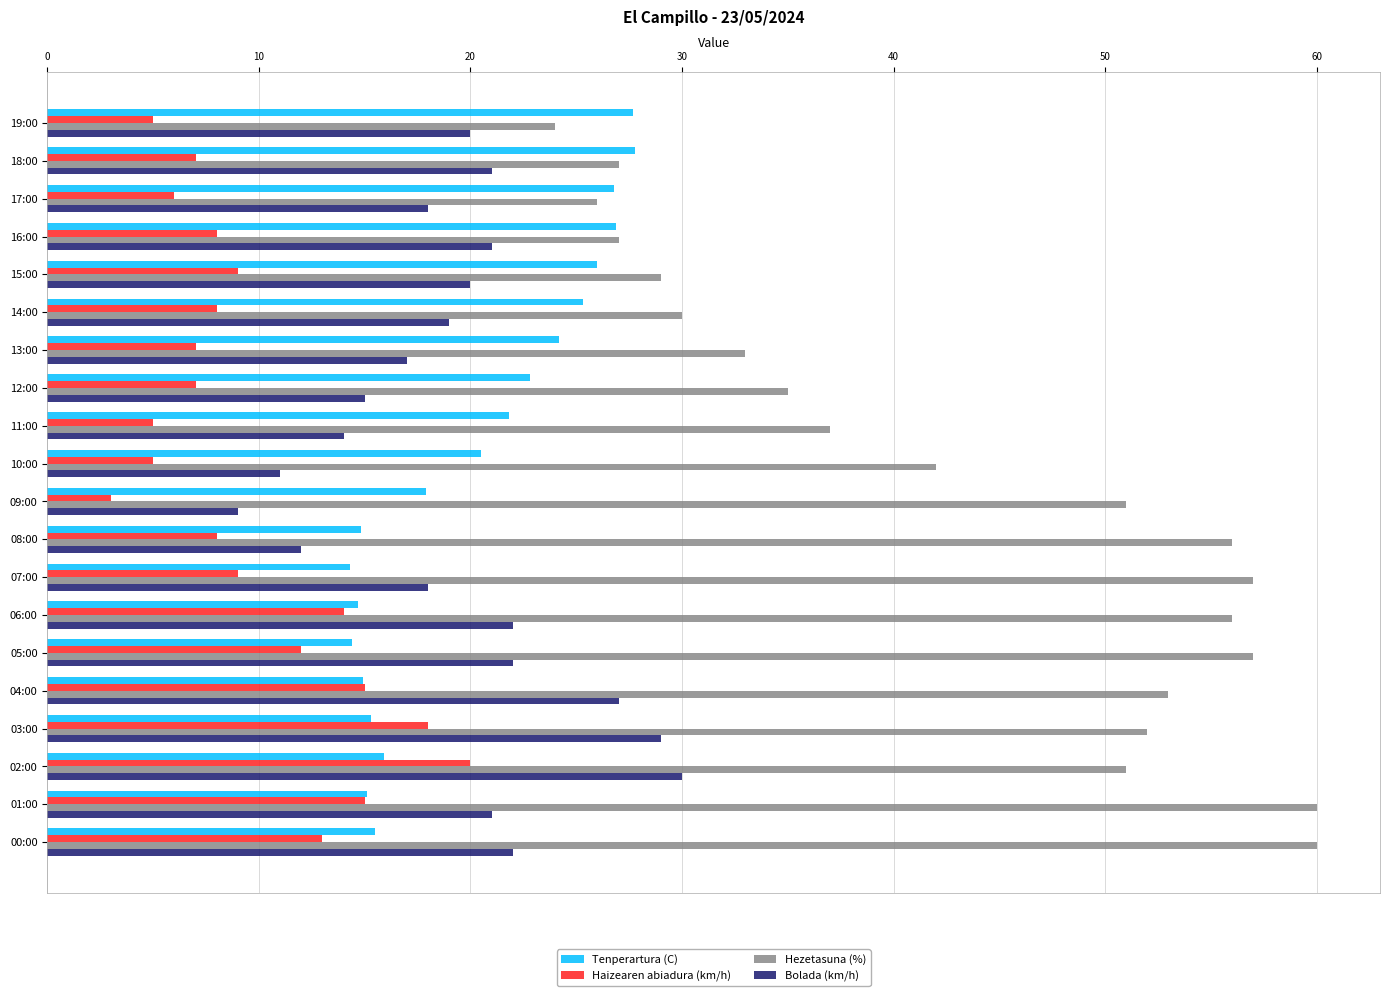

What is the sum of the Hezetasuna (%) values at 00:00 and 11:00?

97.0